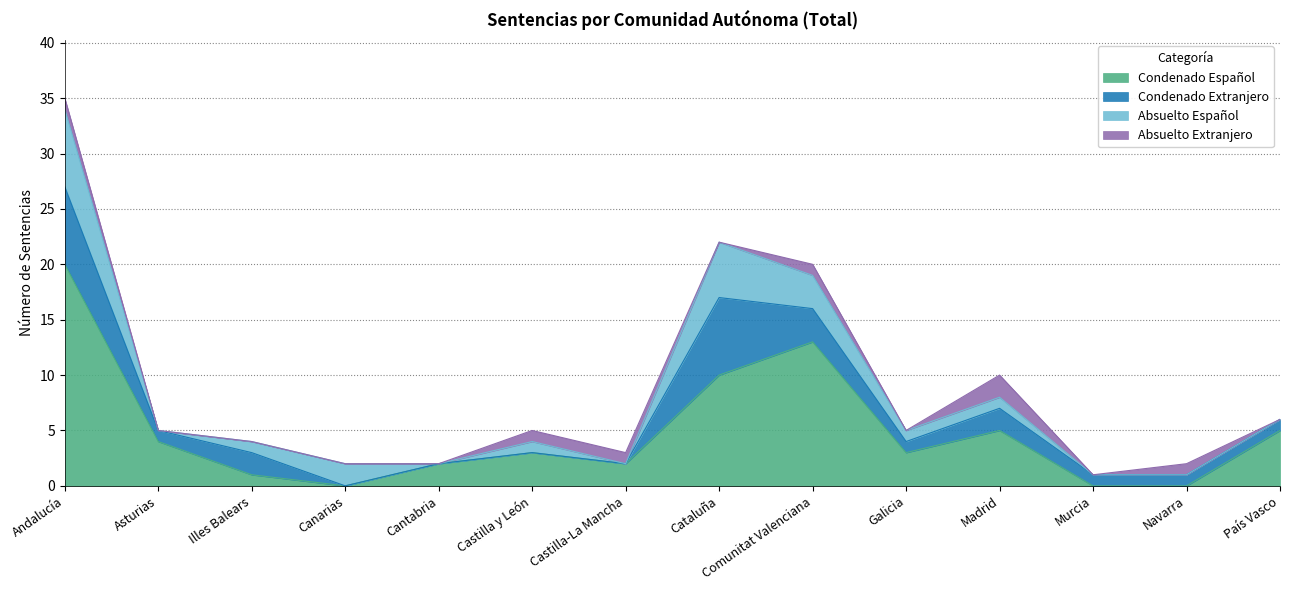

What is the value of the Absuelto Extranjero point at the 1st from the left?

1